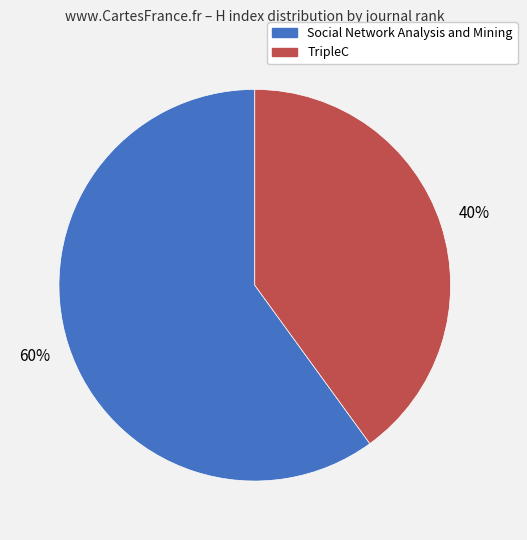

To the nearest percent, what is the average slice percentage?

50%